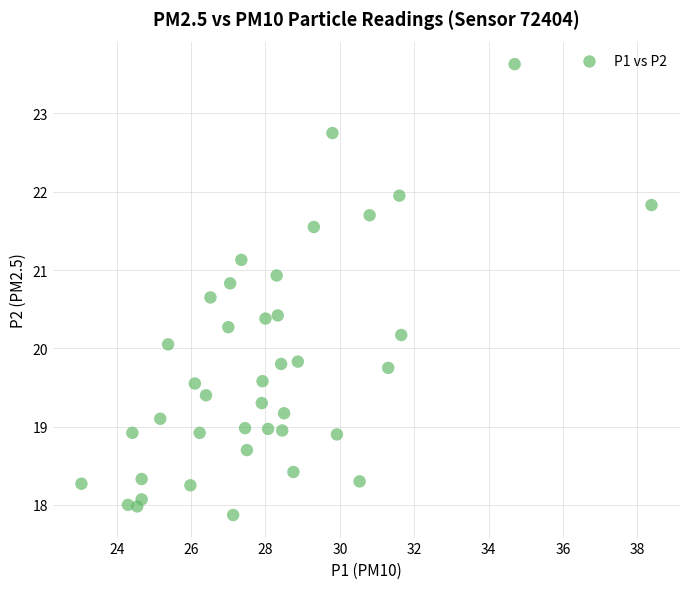

What is the range of Y values (max minus min)?

5.8